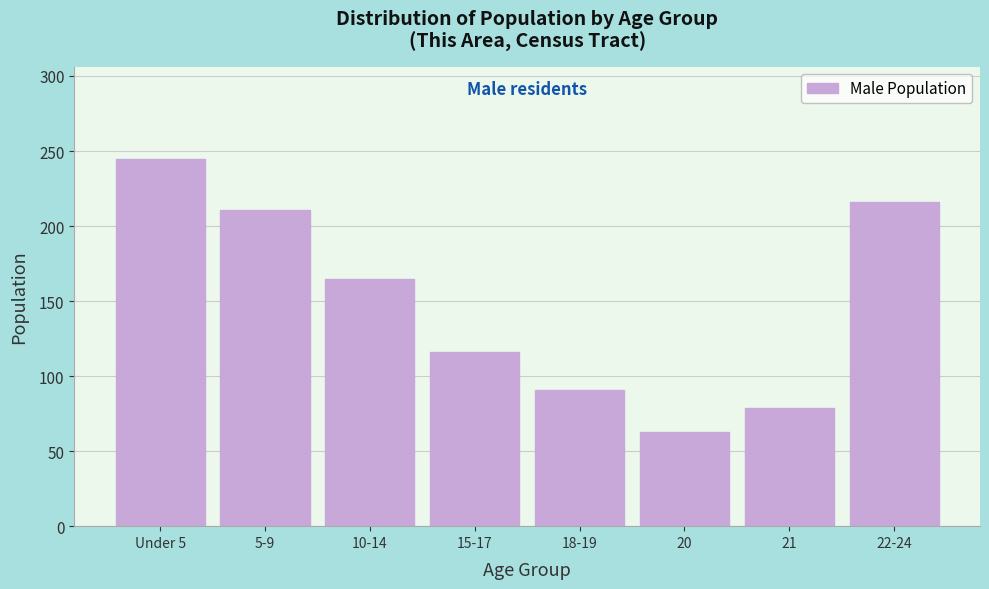

Reading left to right, transcribe all the data shown in this chart.

Under 5=245	5-9=211	10-14=165	15-17=116	18-19=91	20=63	21=79	22-24=216